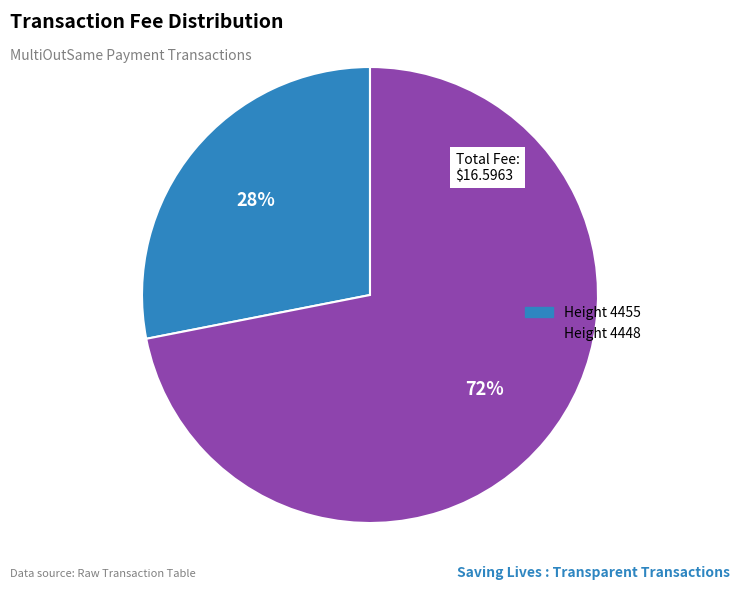

To the nearest percent, what is the difference between the largest and smallest slice percentages?

44%